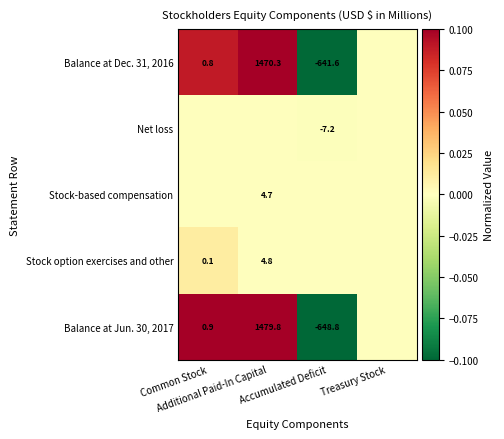

Between Treasury Stock and Accumulated Deficit, which is larger?

Treasury Stock